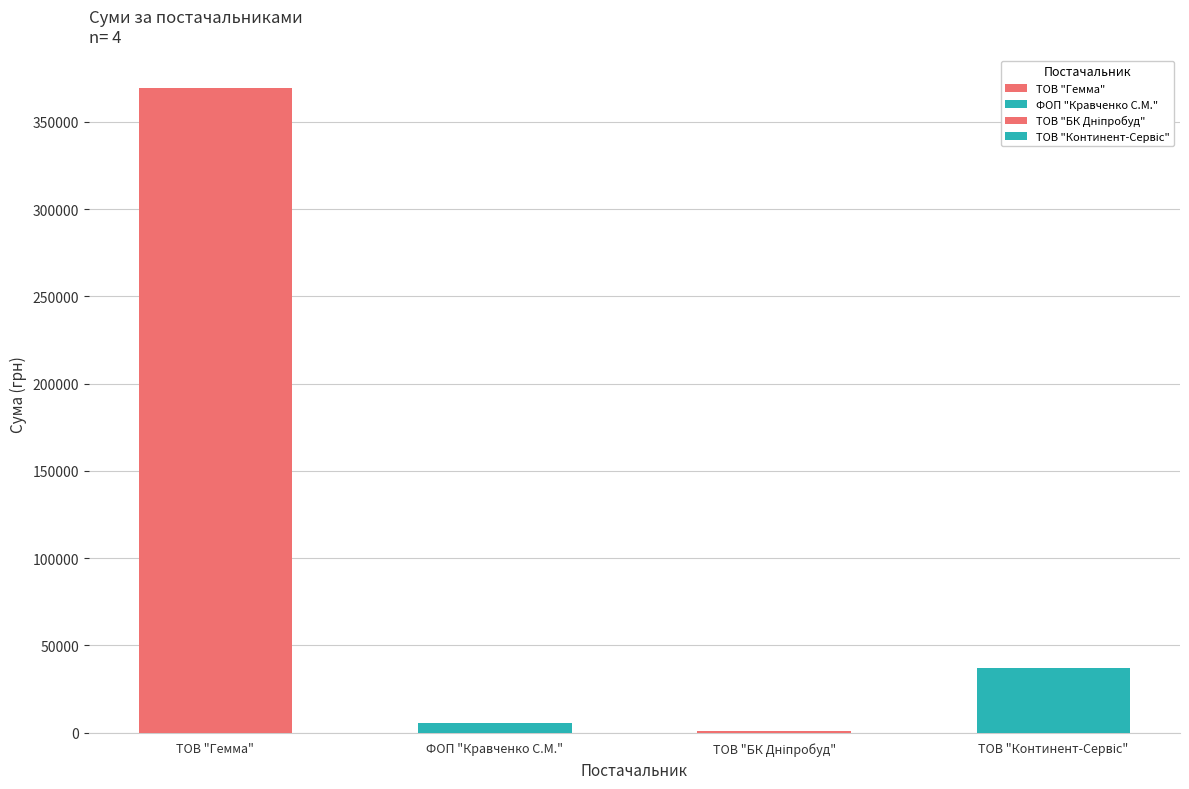

List the labels in order of value, smallest first.

ТОВ "БК "Дніпробуд", ФОП "Кравченко С.М.", ТОВ "Континент-Сервіс", ТОВ "Гемма"